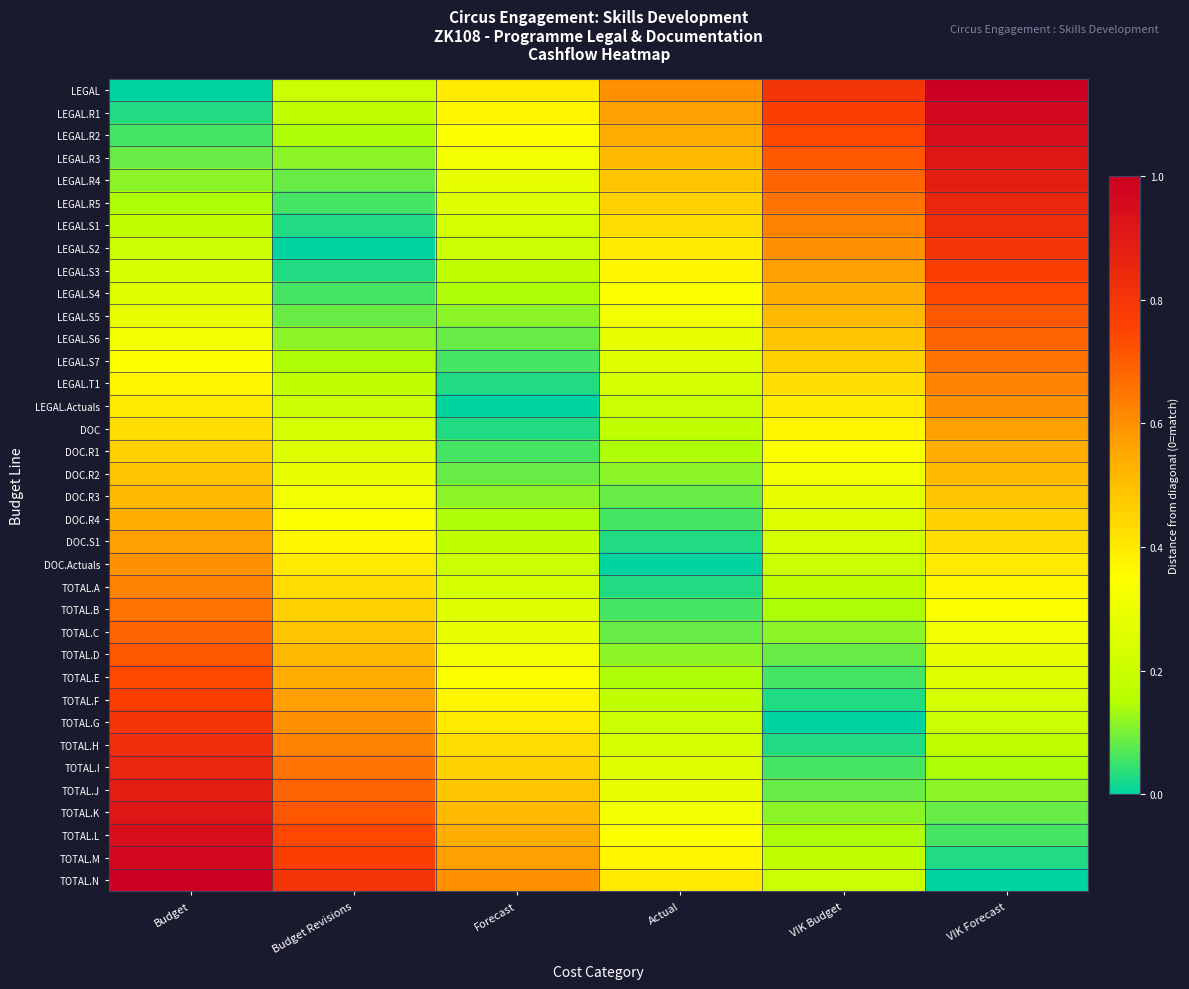

Reading left to right, transcribe all the data shown in this chart.

LEGAL: Budget=0.0	Budget Revisions=0.2	Forecast=0.4	Actual=0.6	VIK Budget=0.8	VIK Forecast=1.0
LEGAL.R1: Budget=0.0	Budget Revisions=0.2	Forecast=0.4	Actual=0.6	VIK Budget=0.8	VIK Forecast=1.0
LEGAL.R2: Budget=0.1	Budget Revisions=0.1	Forecast=0.3	Actual=0.5	VIK Budget=0.7	VIK Forecast=0.9
LEGAL.R3: Budget=0.1	Budget Revisions=0.1	Forecast=0.3	Actual=0.5	VIK Budget=0.7	VIK Forecast=0.9
LEGAL.R4: Budget=0.1	Budget Revisions=0.1	Forecast=0.3	Actual=0.5	VIK Budget=0.7	VIK Forecast=0.9
LEGAL.R5: Budget=0.1	Budget Revisions=0.1	Forecast=0.3	Actual=0.5	VIK Budget=0.7	VIK Forecast=0.9
LEGAL.S1: Budget=0.2	Budget Revisions=0.0	Forecast=0.2	Actual=0.4	VIK Budget=0.6	VIK Forecast=0.8
LEGAL.S2: Budget=0.2	Budget Revisions=0.0	Forecast=0.2	Actual=0.4	VIK Budget=0.6	VIK Forecast=0.8
LEGAL.S3: Budget=0.2	Budget Revisions=0.0	Forecast=0.2	Actual=0.4	VIK Budget=0.6	VIK Forecast=0.8
LEGAL.S4: Budget=0.3	Budget Revisions=0.1	Forecast=0.1	Actual=0.3	VIK Budget=0.5	VIK Forecast=0.7
LEGAL.S5: Budget=0.3	Budget Revisions=0.1	Forecast=0.1	Actual=0.3	VIK Budget=0.5	VIK Forecast=0.7
LEGAL.S6: Budget=0.3	Budget Revisions=0.1	Forecast=0.1	Actual=0.3	VIK Budget=0.5	VIK Forecast=0.7
LEGAL.S7: Budget=0.3	Budget Revisions=0.1	Forecast=0.1	Actual=0.3	VIK Budget=0.5	VIK Forecast=0.7
LEGAL.T1: Budget=0.4	Budget Revisions=0.2	Forecast=0.0	Actual=0.2	VIK Budget=0.4	VIK Forecast=0.6
LEGAL.Actuals: Budget=0.4	Budget Revisions=0.2	Forecast=0.0	Actual=0.2	VIK Budget=0.4	VIK Forecast=0.6
DOC: Budget=0.4	Budget Revisions=0.2	Forecast=0.0	Actual=0.2	VIK Budget=0.4	VIK Forecast=0.6
DOC.R1: Budget=0.5	Budget Revisions=0.3	Forecast=0.1	Actual=0.1	VIK Budget=0.3	VIK Forecast=0.5
DOC.R2: Budget=0.5	Budget Revisions=0.3	Forecast=0.1	Actual=0.1	VIK Budget=0.3	VIK Forecast=0.5
DOC.R3: Budget=0.5	Budget Revisions=0.3	Forecast=0.1	Actual=0.1	VIK Budget=0.3	VIK Forecast=0.5
DOC.R4: Budget=0.5	Budget Revisions=0.3	Forecast=0.1	Actual=0.1	VIK Budget=0.3	VIK Forecast=0.5
DOC.S1: Budget=0.6	Budget Revisions=0.4	Forecast=0.2	Actual=0.0	VIK Budget=0.2	VIK Forecast=0.4
DOC.Actuals: Budget=0.6	Budget Revisions=0.4	Forecast=0.2	Actual=0.0	VIK Budget=0.2	VIK Forecast=0.4
TOTAL.A: Budget=0.6	Budget Revisions=0.4	Forecast=0.2	Actual=0.0	VIK Budget=0.2	VIK Forecast=0.4
TOTAL.B: Budget=0.7	Budget Revisions=0.5	Forecast=0.3	Actual=0.1	VIK Budget=0.1	VIK Forecast=0.3
TOTAL.C: Budget=0.7	Budget Revisions=0.5	Forecast=0.3	Actual=0.1	VIK Budget=0.1	VIK Forecast=0.3
TOTAL.D: Budget=0.7	Budget Revisions=0.5	Forecast=0.3	Actual=0.1	VIK Budget=0.1	VIK Forecast=0.3
TOTAL.E: Budget=0.7	Budget Revisions=0.5	Forecast=0.3	Actual=0.1	VIK Budget=0.1	VIK Forecast=0.3
TOTAL.F: Budget=0.8	Budget Revisions=0.6	Forecast=0.4	Actual=0.2	VIK Budget=0.0	VIK Forecast=0.2
TOTAL.G: Budget=0.8	Budget Revisions=0.6	Forecast=0.4	Actual=0.2	VIK Budget=0.0	VIK Forecast=0.2
TOTAL.H: Budget=0.8	Budget Revisions=0.6	Forecast=0.4	Actual=0.2	VIK Budget=0.0	VIK Forecast=0.2
TOTAL.I: Budget=0.9	Budget Revisions=0.7	Forecast=0.5	Actual=0.3	VIK Budget=0.1	VIK Forecast=0.1
TOTAL.J: Budget=0.9	Budget Revisions=0.7	Forecast=0.5	Actual=0.3	VIK Budget=0.1	VIK Forecast=0.1
TOTAL.K: Budget=0.9	Budget Revisions=0.7	Forecast=0.5	Actual=0.3	VIK Budget=0.1	VIK Forecast=0.1
TOTAL.L: Budget=0.9	Budget Revisions=0.7	Forecast=0.5	Actual=0.3	VIK Budget=0.1	VIK Forecast=0.1
TOTAL.M: Budget=1.0	Budget Revisions=0.8	Forecast=0.6	Actual=0.4	VIK Budget=0.2	VIK Forecast=0.0
TOTAL.N: Budget=1.0	Budget Revisions=0.8	Forecast=0.6	Actual=0.4	VIK Budget=0.2	VIK Forecast=0.0